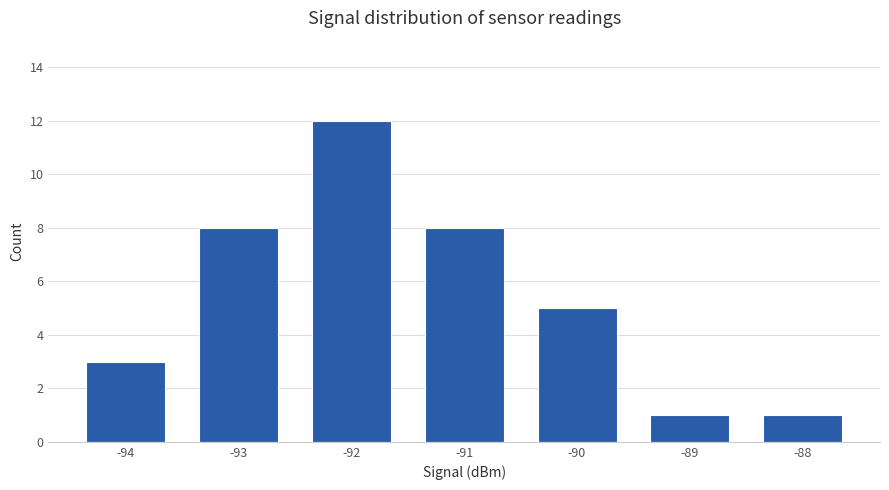

The value at -89 is 0. True or false?

False